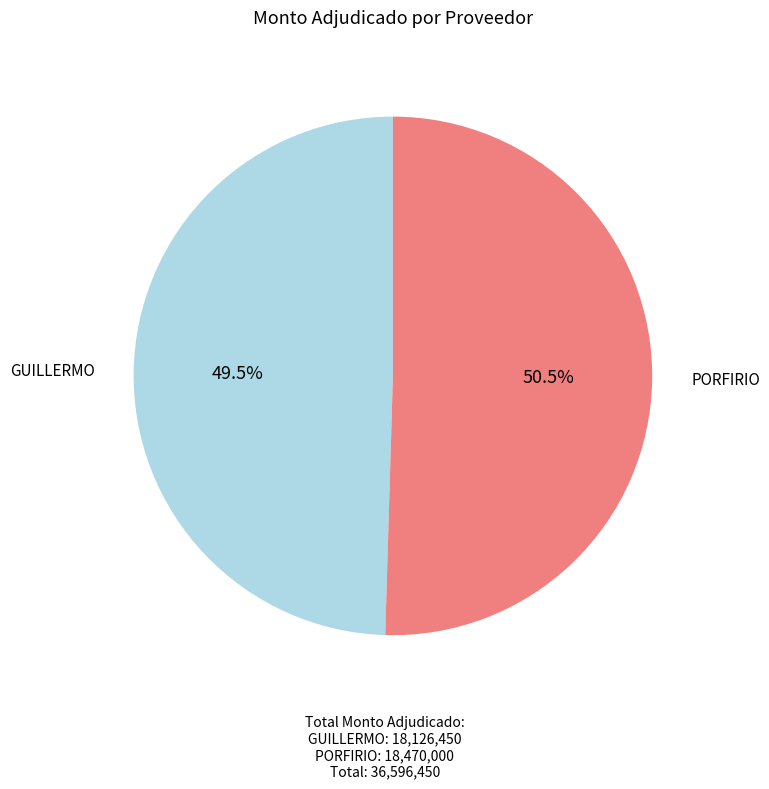

Does any single category account for the majority?

Yes